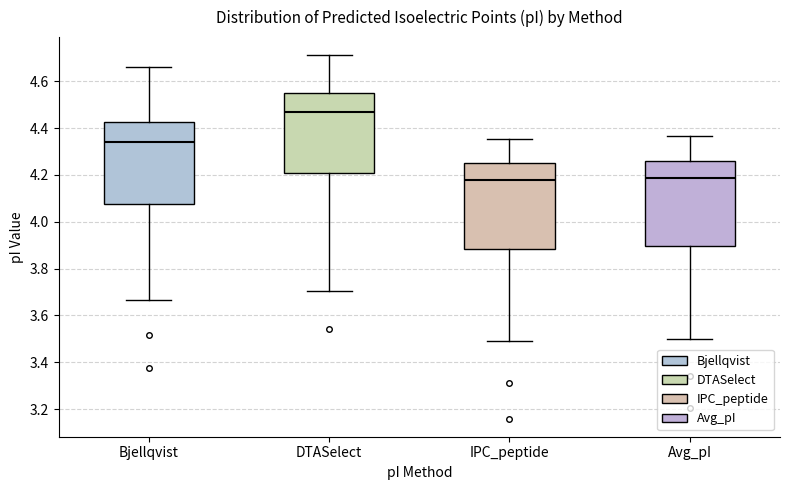

Reading left to right, transcribe this box plot: for each box, give where its median line is, the range the box spans, and where its two whiskers end, as read against the y-axis. The values are not printed on the chart, so give them approximately, as read against the axis.

Bjellqvist: median 4.34, box 4.08 to 4.42, whiskers 3.66 to 4.66
DTASelect: median 4.46, box 4.20 to 4.56, whiskers 3.70 to 4.72
IPC_peptide: median 4.18, box 3.88 to 4.26, whiskers 3.50 to 4.36
Avg_pI: median 4.18, box 3.90 to 4.26, whiskers 3.50 to 4.36